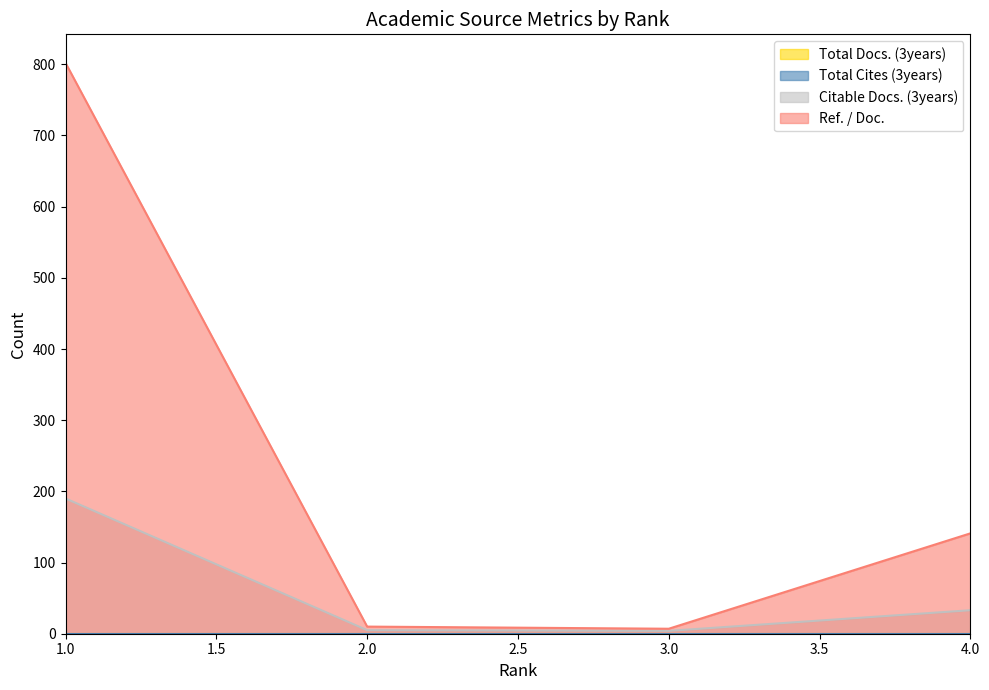

Reading left to right, list all the values displayed in this chart.

Citable Docs. (3years): 190	5	4	33
Ref. / Doc.: 802	10	7	141